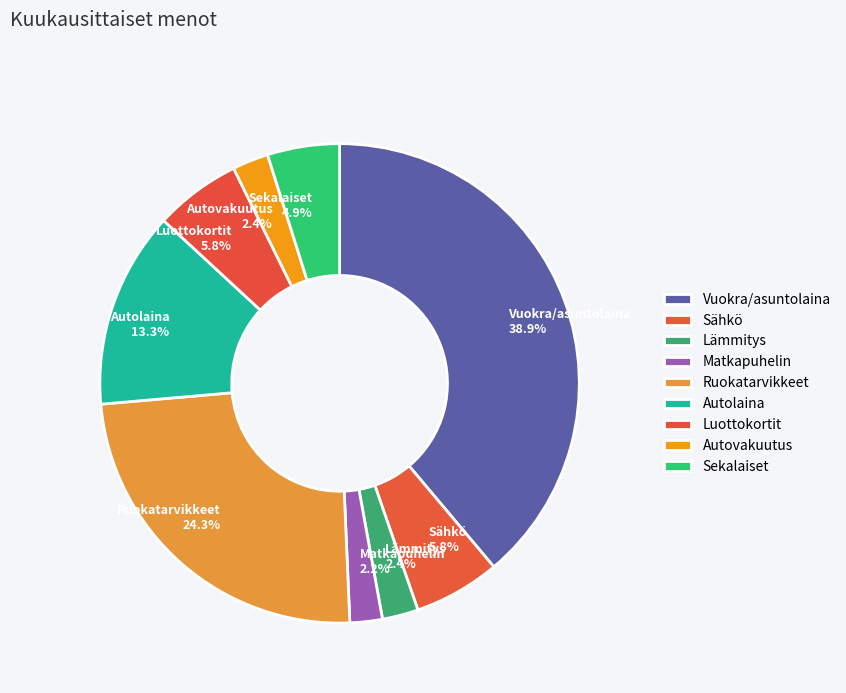

True or false: Sekalaiset accounts for 5% of the total.

True